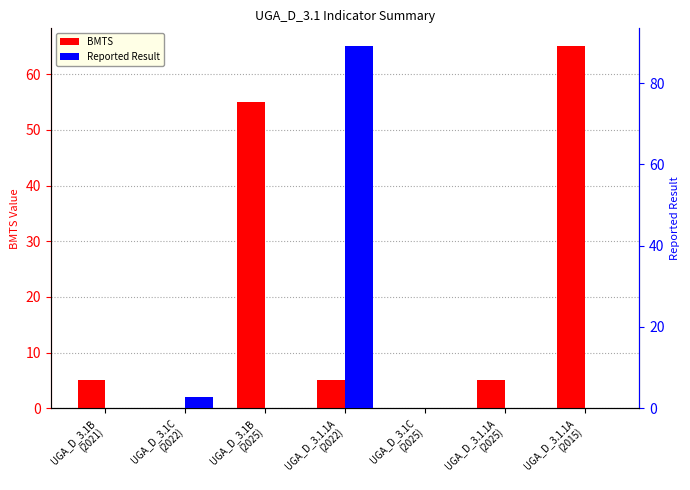

Which series has the largest total across all categories?

BMTS